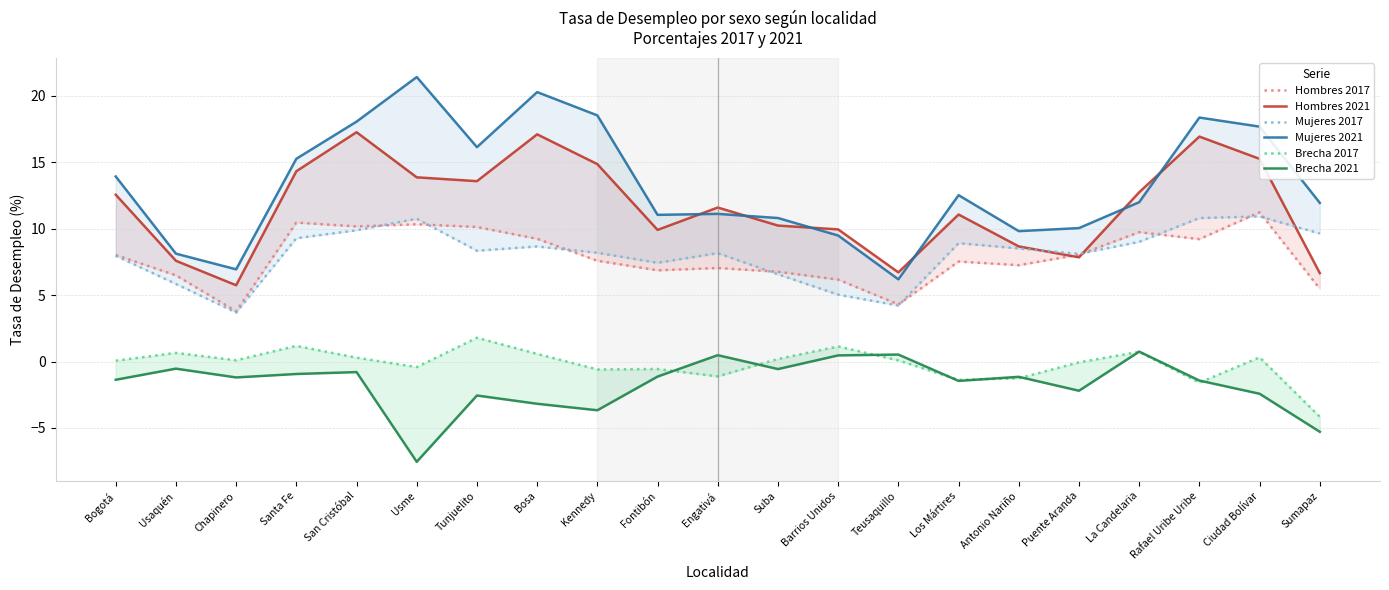

Reading left to right, what are all the values shown in this chart?

Hombres 2017: Bogotá=8.0	Usaquén=6.5	Chapinero=3.8	Santa Fe=10.5	San Cristóbal=10.2	Usme=10.3	Tunjuelito=10.1	Bosa=9.2	Kennedy=7.6	Fontibón=6.9	Engativá=7.0	Suba=6.8	Barrios Unidos=6.2	Teusaquillo=4.3	Los Mártires=7.5	Antonio Nariño=7.3	Puente Aranda=8.0	La Candelaria=9.7	Rafael Uribe Uribe=9.2	Ciudad Bolívar=11.2	Sumapaz=5.5
Hombres 2021: Bogotá=12.6	Usaquén=7.6	Chapinero=5.7	Santa Fe=14.3	San Cristóbal=17.3	Usme=13.9	Tunjuelito=13.6	Bosa=17.1	Kennedy=14.9	Fontibón=9.9	Engativá=11.6	Suba=10.2	Barrios Unidos=9.9	Teusaquillo=6.7	Los Mártires=11.1	Antonio Nariño=8.7	Puente Aranda=7.8	La Candelaria=12.7	Rafael Uribe Uribe=16.9	Ciudad Bolívar=15.3	Sumapaz=6.7
Mujeres 2017: Bogotá=8.0	Usaquén=5.8	Chapinero=3.7	Santa Fe=9.3	San Cristóbal=9.9	Usme=10.8	Tunjuelito=8.3	Bosa=8.7	Kennedy=8.2	Fontibón=7.4	Engativá=8.2	Suba=6.6	Barrios Unidos=5.0	Teusaquillo=4.2	Los Mártires=8.9	Antonio Nariño=8.5	Puente Aranda=8.1	La Candelaria=9.0	Rafael Uribe Uribe=10.8	Ciudad Bolívar=10.9	Sumapaz=9.6
Mujeres 2021: Bogotá=13.9	Usaquén=8.1	Chapinero=6.9	Santa Fe=15.3	San Cristóbal=18.1	Usme=21.4	Tunjuelito=16.1	Bosa=20.3	Kennedy=18.5	Fontibón=11.0	Engativá=11.1	Suba=10.8	Barrios Unidos=9.5	Teusaquillo=6.2	Los Mártires=12.5	Antonio Nariño=9.8	Puente Aranda=10.0	La Candelaria=12.0	Rafael Uribe Uribe=18.4	Ciudad Bolívar=17.7	Sumapaz=11.9
Brecha 2017: Bogotá=0.1	Usaquén=0.7	Chapinero=0.1	Santa Fe=1.2	San Cristóbal=0.3	Usme=-0.4	Tunjuelito=1.8	Bosa=0.6	Kennedy=-0.6	Fontibón=-0.6	Engativá=-1.1	Suba=0.2	Barrios Unidos=1.1	Teusaquillo=0.1	Los Mártires=-1.4	Antonio Nariño=-1.3	Puente Aranda=-0.1	La Candelaria=0.7	Rafael Uribe Uribe=-1.6	Ciudad Bolívar=0.3	Sumapaz=-4.2
Brecha 2021: Bogotá=-1.4	Usaquén=-0.5	Chapinero=-1.2	Santa Fe=-0.9	San Cristóbal=-0.8	Usme=-7.6	Tunjuelito=-2.6	Bosa=-3.2	Kennedy=-3.7	Fontibón=-1.1	Engativá=0.5	Suba=-0.6	Barrios Unidos=0.5	Teusaquillo=0.5	Los Mártires=-1.5	Antonio Nariño=-1.2	Puente Aranda=-2.2	La Candelaria=0.7	Rafael Uribe Uribe=-1.4	Ciudad Bolívar=-2.4	Sumapaz=-5.3